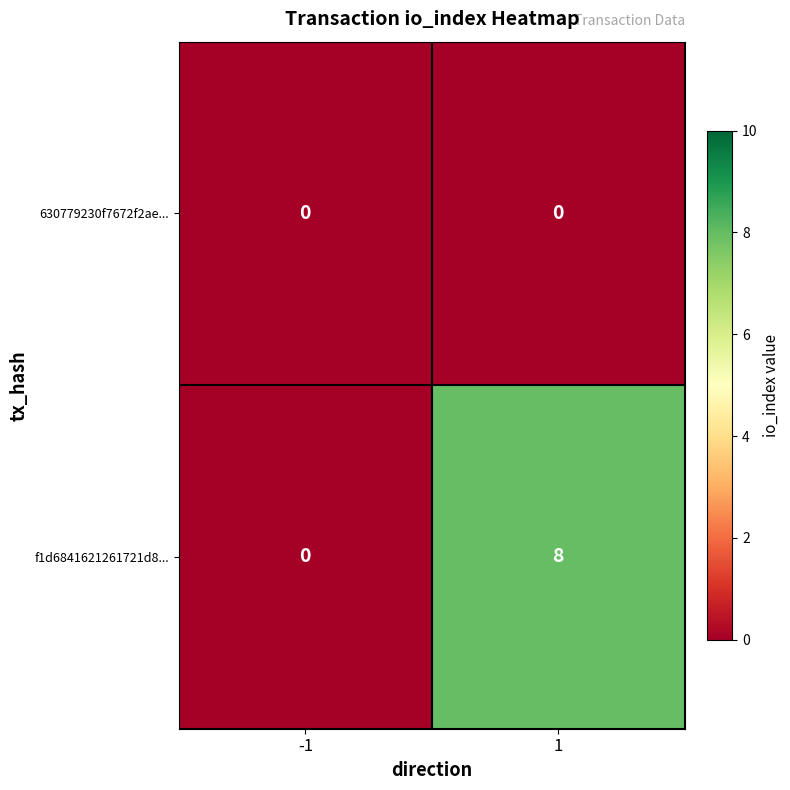

Reading left to right, transcribe all the data shown in this chart.

630779230f7672f2ae...: 0	0
f1d6841621261721d8...: 0	8